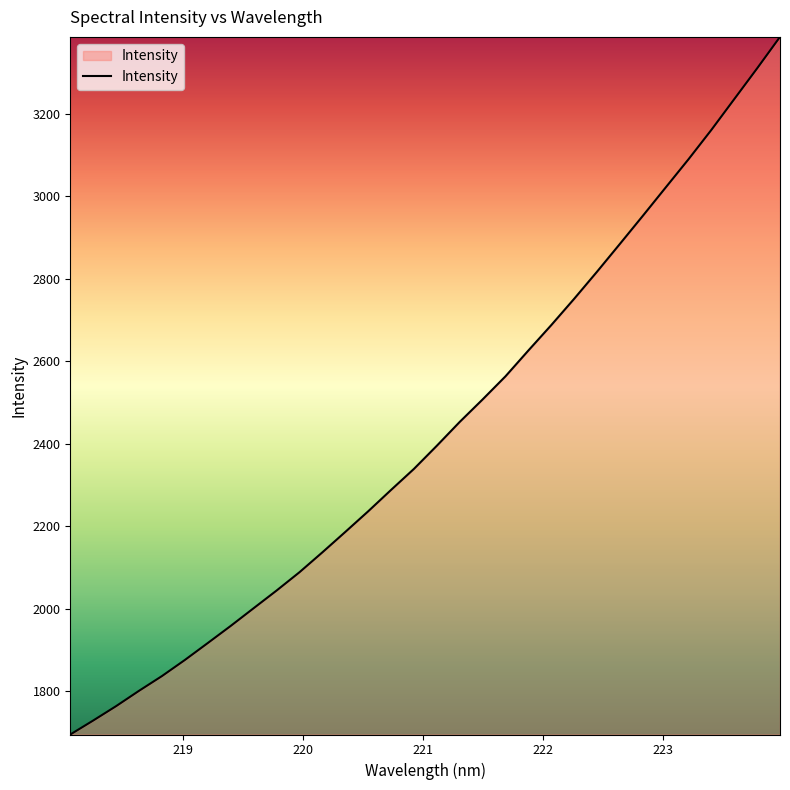

What is the difference between the maximum and minimum values?

1690.4